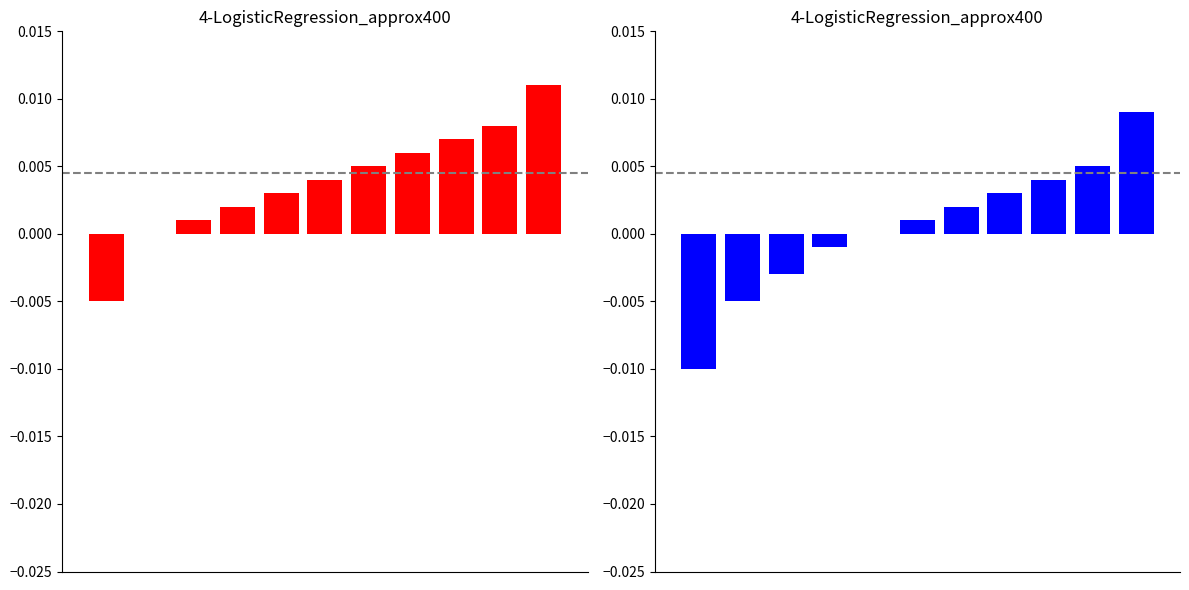

Reading left to right, transcribe all the data shown in this chart.

Family Spirit®: 0=-0.0	1=0.0	2=0.0	3=0.0	4=0.0	5=0.0	6=0.0	7=0.0	8=0.0	9=0.0	10=0.0
Parents as Teachers (PAT)®: 0=-0.0	1=-0.0	2=-0.0	3=-0.0	4=0.0	5=0.0	6=0.0	7=0.0	8=0.0	9=0.0	10=0.0